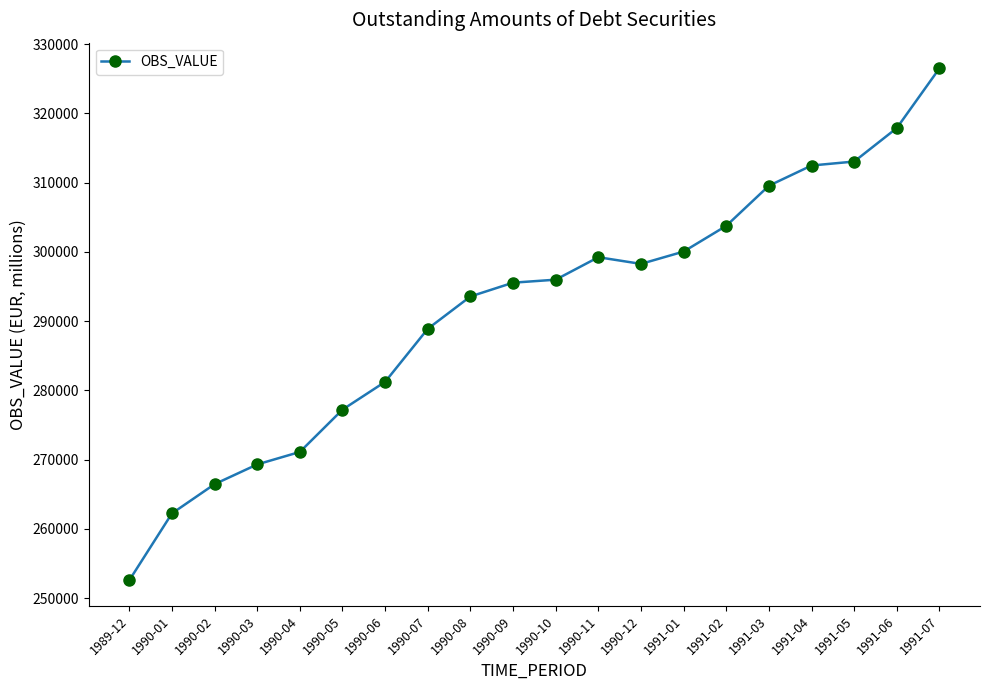

What is the value of the 10th point from the left?

295549.1